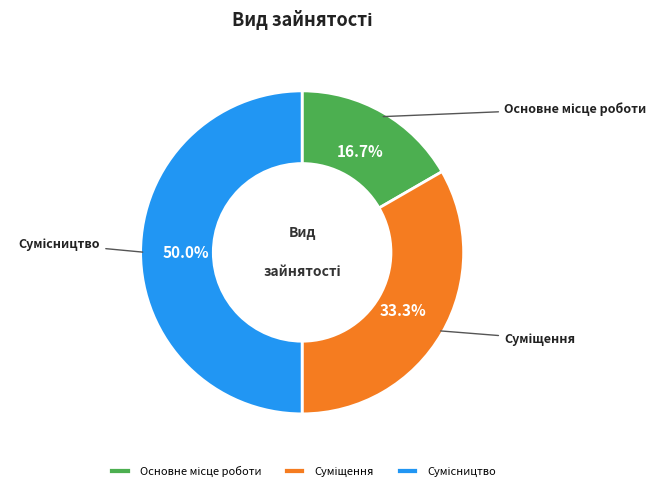

Which category has the biggest portion of the pie?

Сумісництво